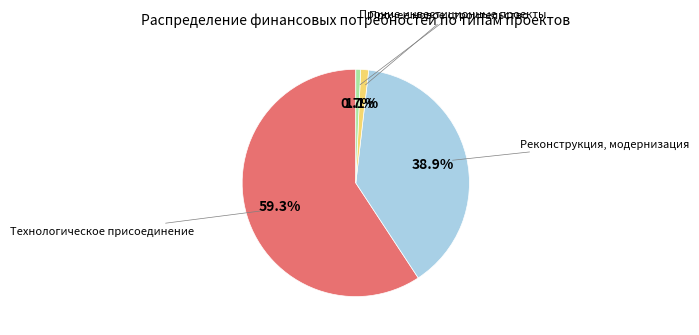

Is there any slice that represents more than half of the pie?

Yes